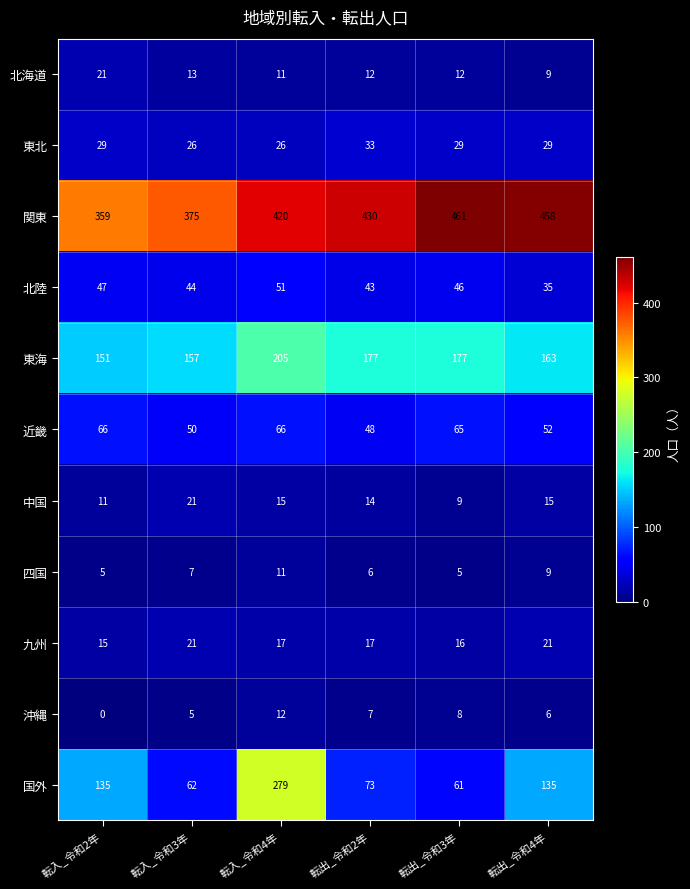

List the labels in order of 沖縄 value, smallest first.

転入_令和2年, 転入_令和3年, 転出_令和4年, 転出_令和2年, 転出_令和3年, 転入_令和4年